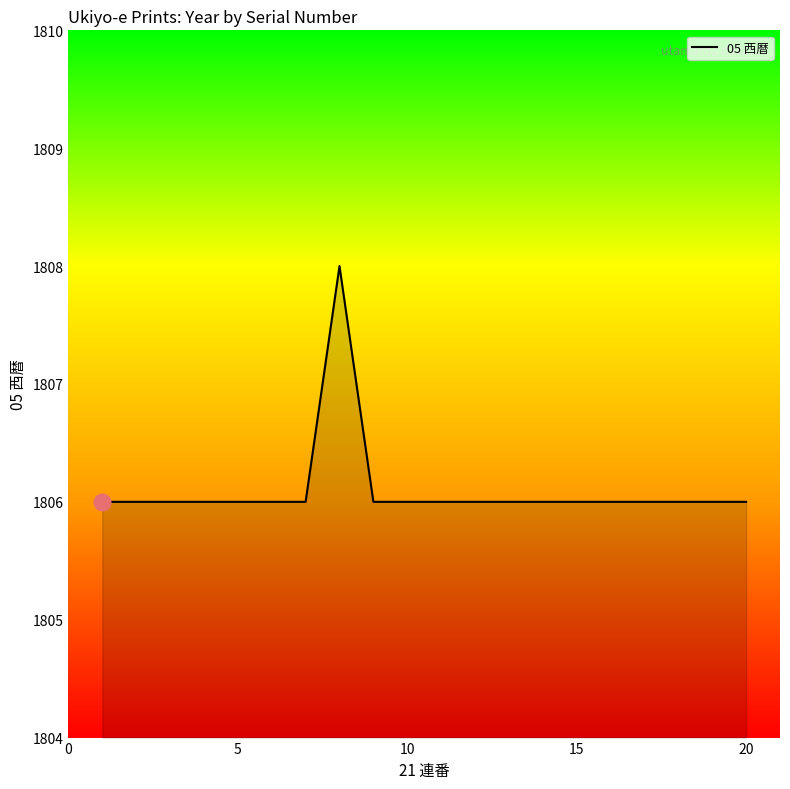

What is the minimum value shown in the chart?

1806